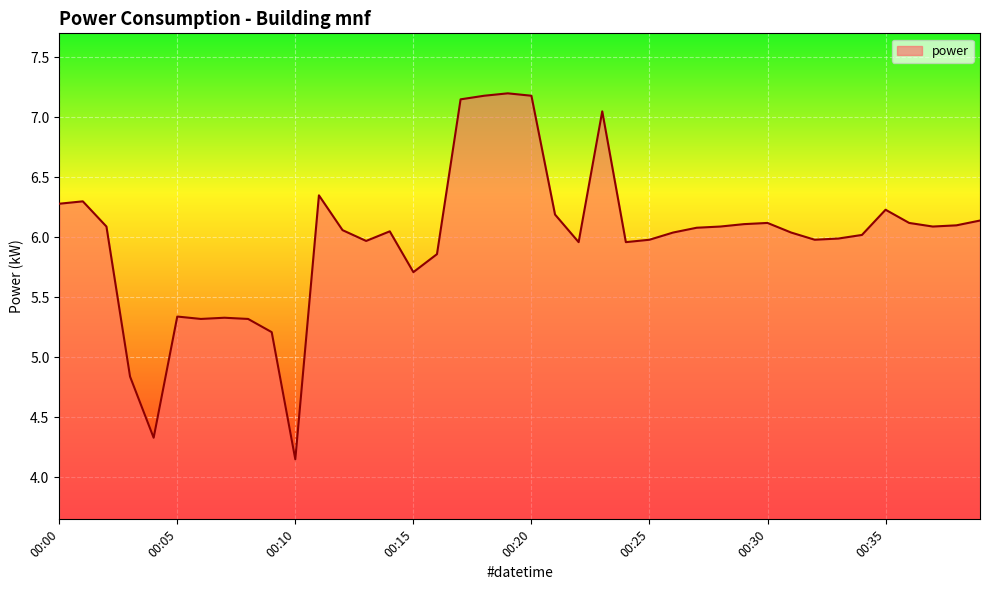

How many lines are shown in the chart?

1